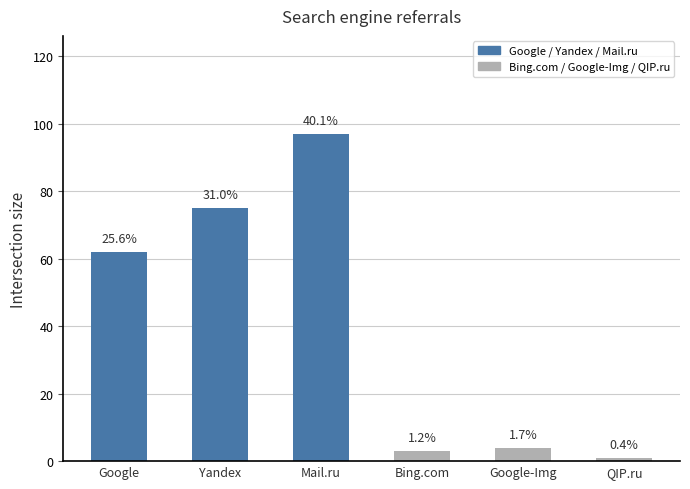

Is it true that the value at Mail.ru is 153?

False